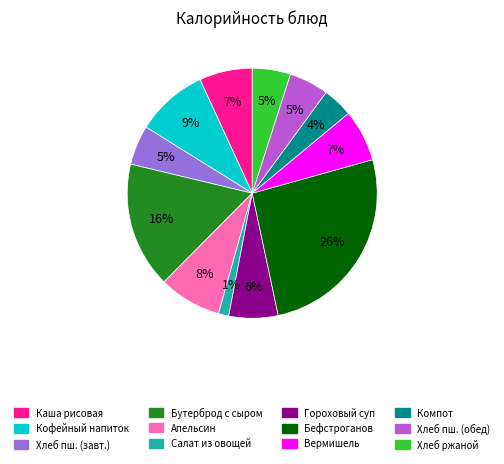

How many segments does this pie chart have?

12